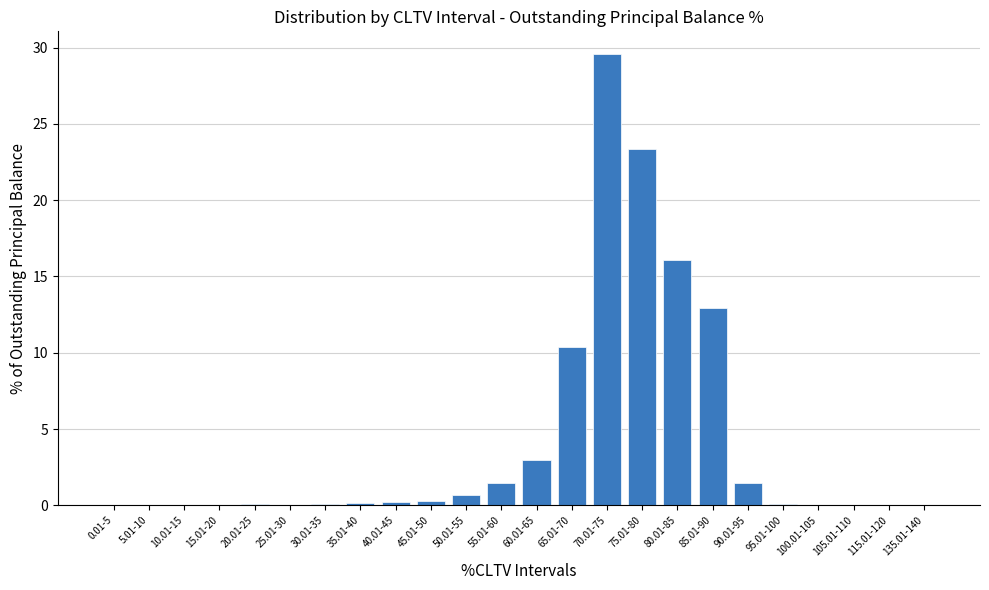

Are the bars grouped side by side (vs. stacked)?

No